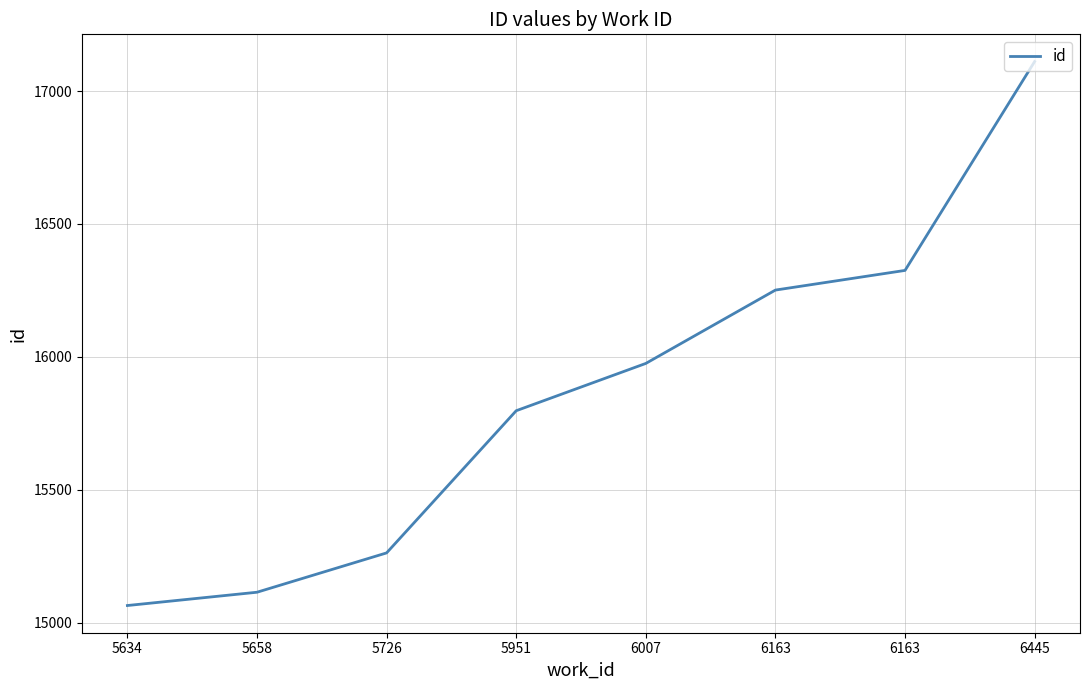

Count the number of categories in the chart.

8